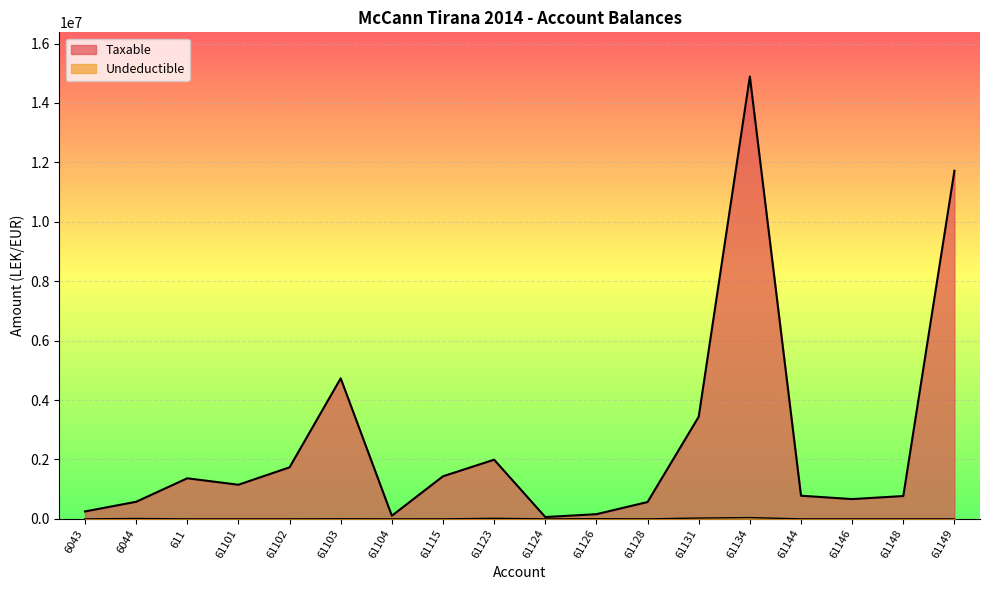

Reading left to right, transcribe all the data shown in this chart.

Taxable: 250227.1	575296.9	1366068.5	1149043.7	1735151.5	4731146.9	105900.0	1433753.2	1991862.2	61813.2	157990.0	567460.5	3437988.5	14887859.8	779642.1	666085.5	769080.9	11717876.6
Undeductible: 0.0	12822.0	0.0	0.0	0.0	3920.0	0.0	250.0	18500.0	0.0	5100.0	0.0	28000.0	43299.0	0.0	0.0	0.0	0.0